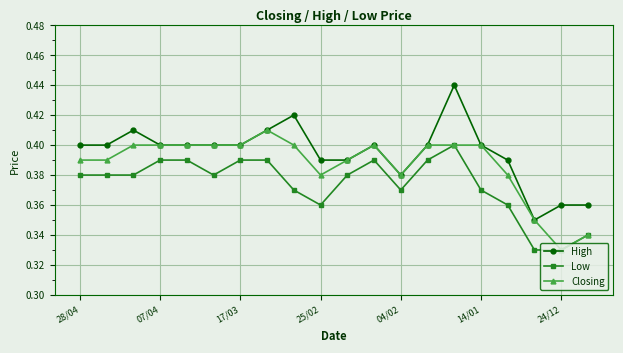

Rank the series by their average value, from highest to lowest.

High, Closing, Low